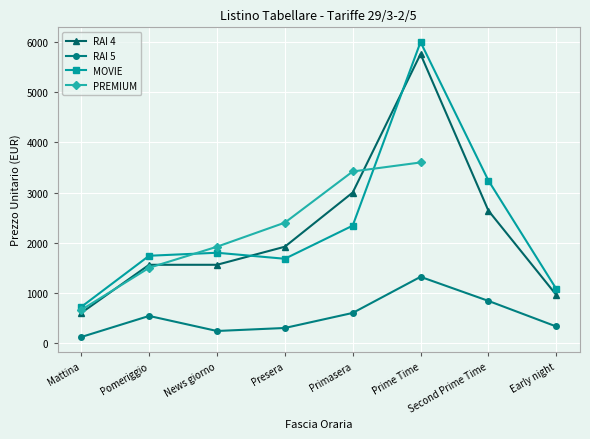

After their last crossing, which series has the higher values: PREMIUM or RAI 4?

RAI 4